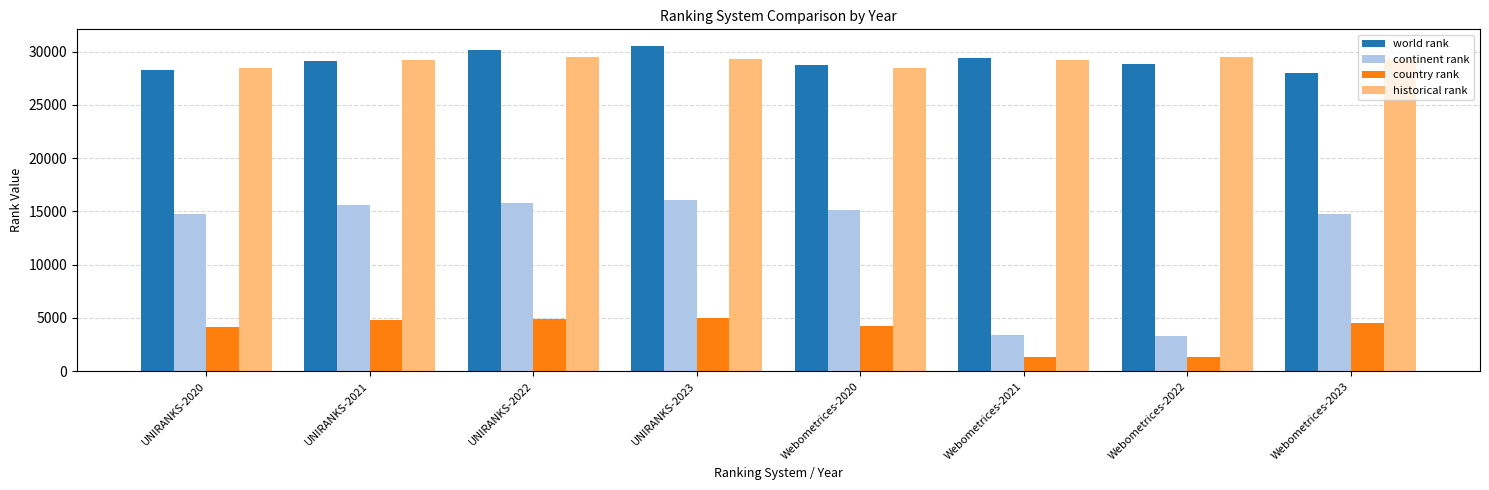

How many categories are shown in the chart?

8